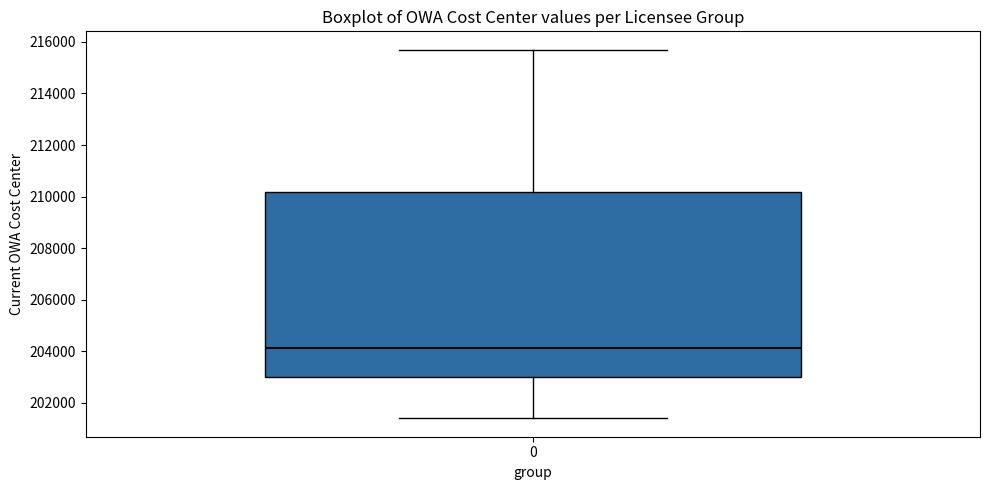

Read this box plot against the y-axis: the position of the median line, the range covered by the box, and the ends of both whiskers. The values are not printed on the chart, so give them approximately, as read against the axis.

median 204200, box 203000 to 210200, whiskers 201400 to 215600